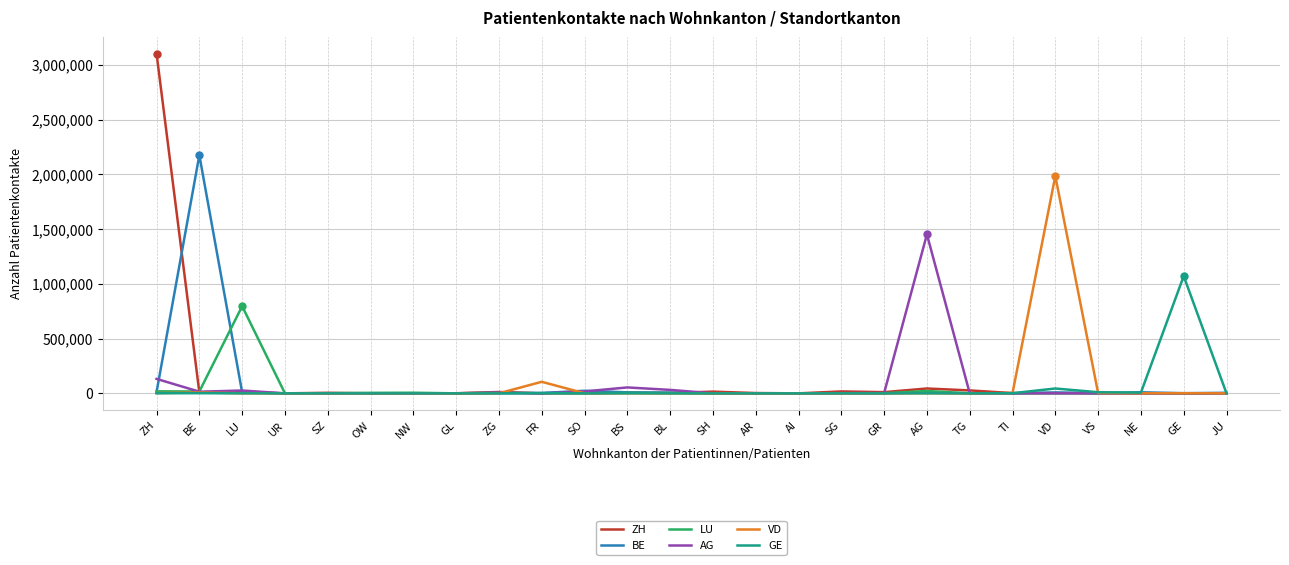

What is the difference between the VD values at TG and TI?

2759